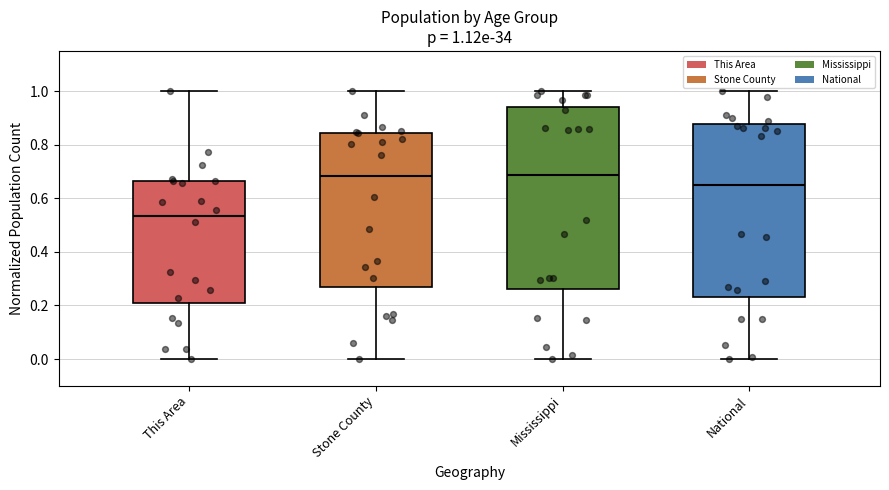

Comparing the boxes themselves (not the whiskers), which one is the tallest?

Mississippi